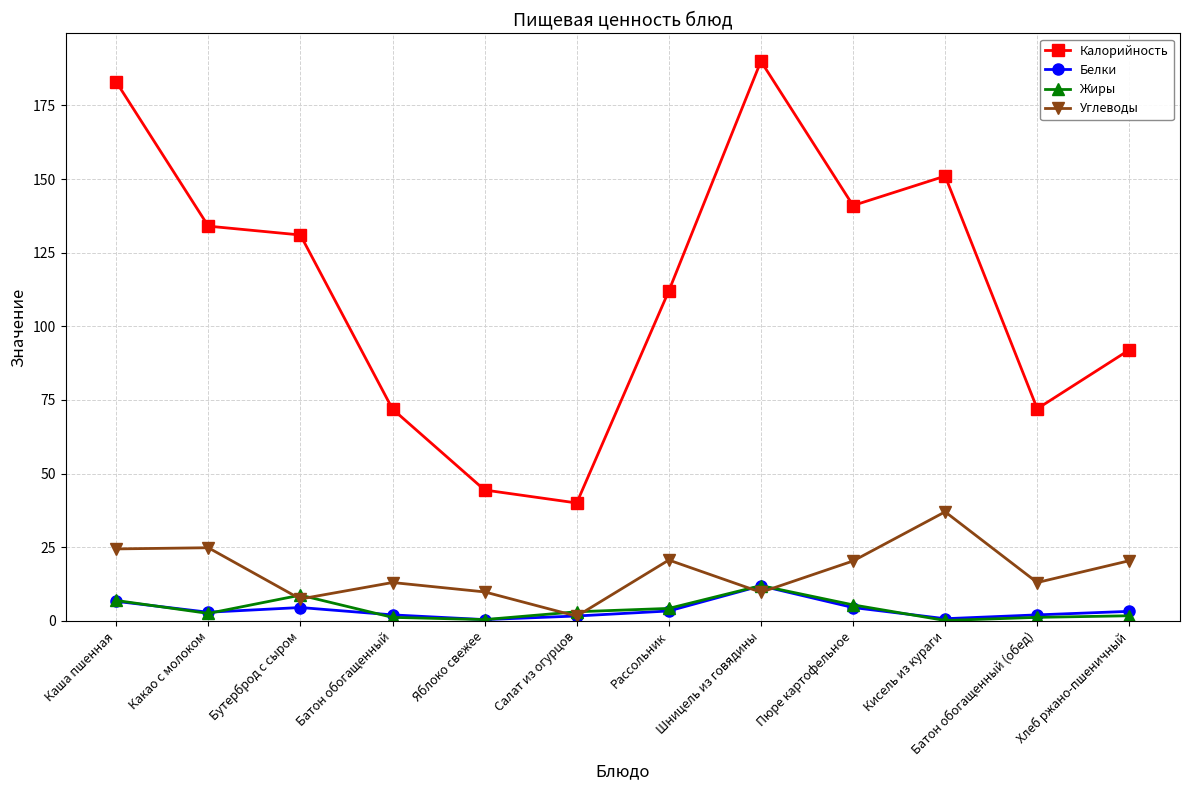

What is the maximum value for Жиры?

11.9